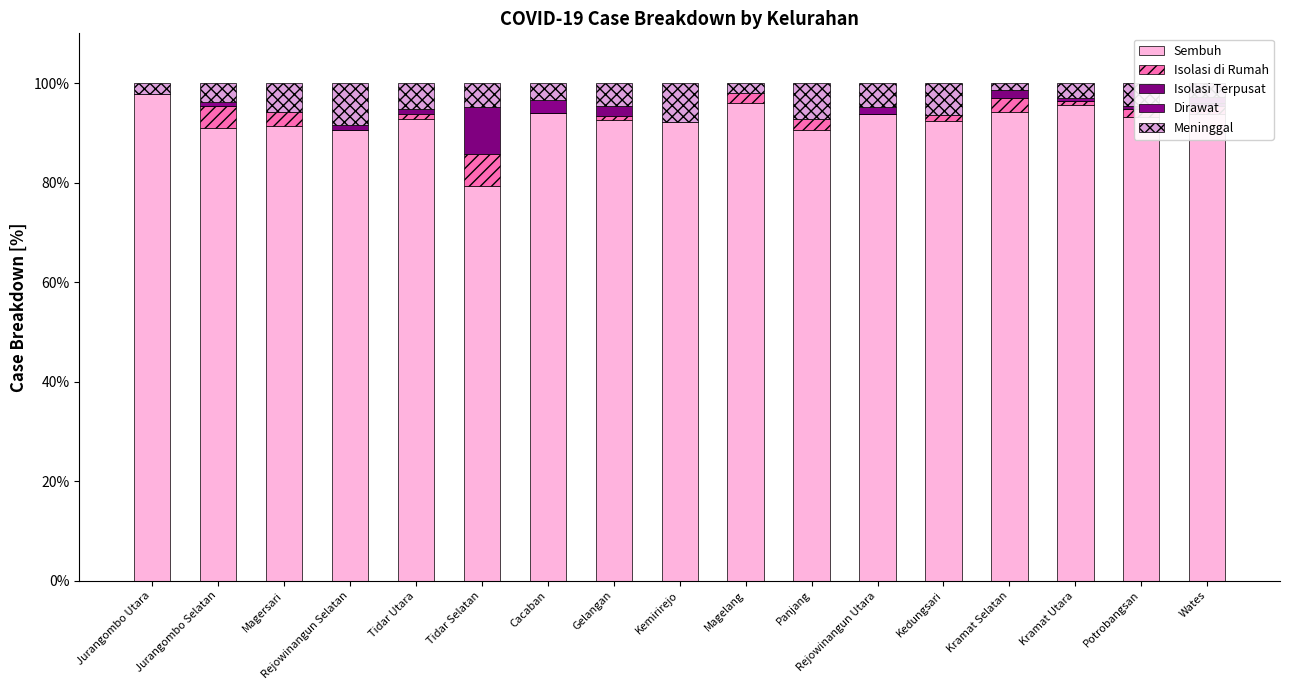

Between Jurangombo Selatan and Cacaban, which is larger?

Cacaban